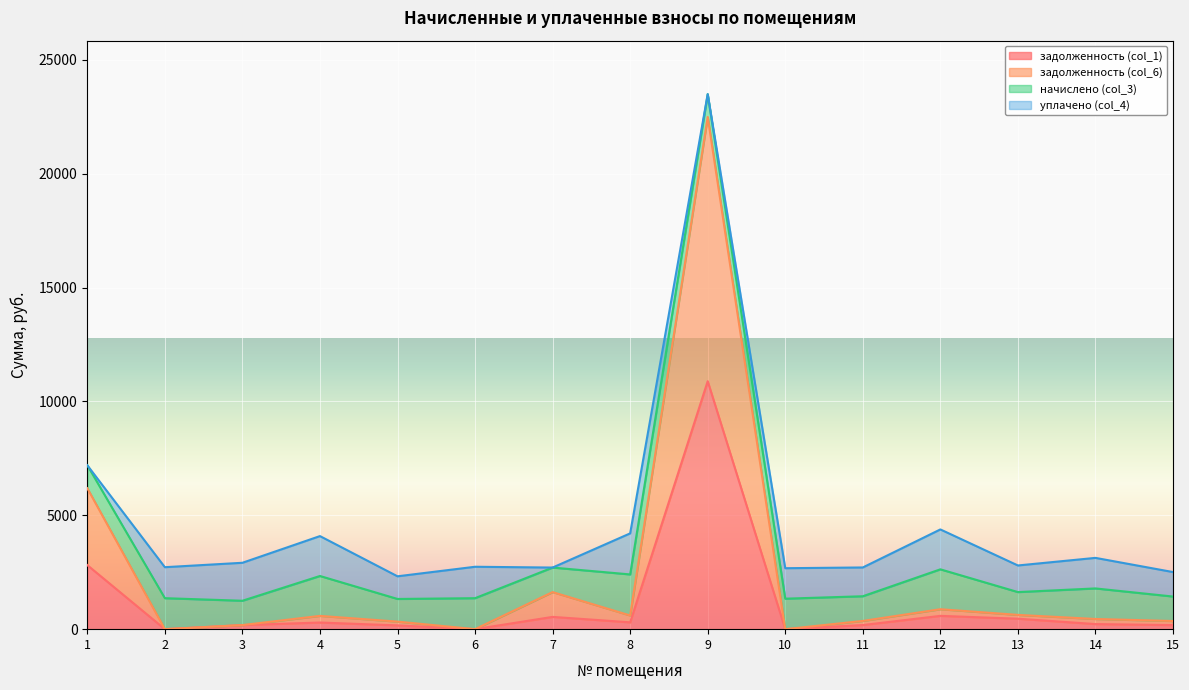

Where is the first local maximum for задолженность (col_1)?

4